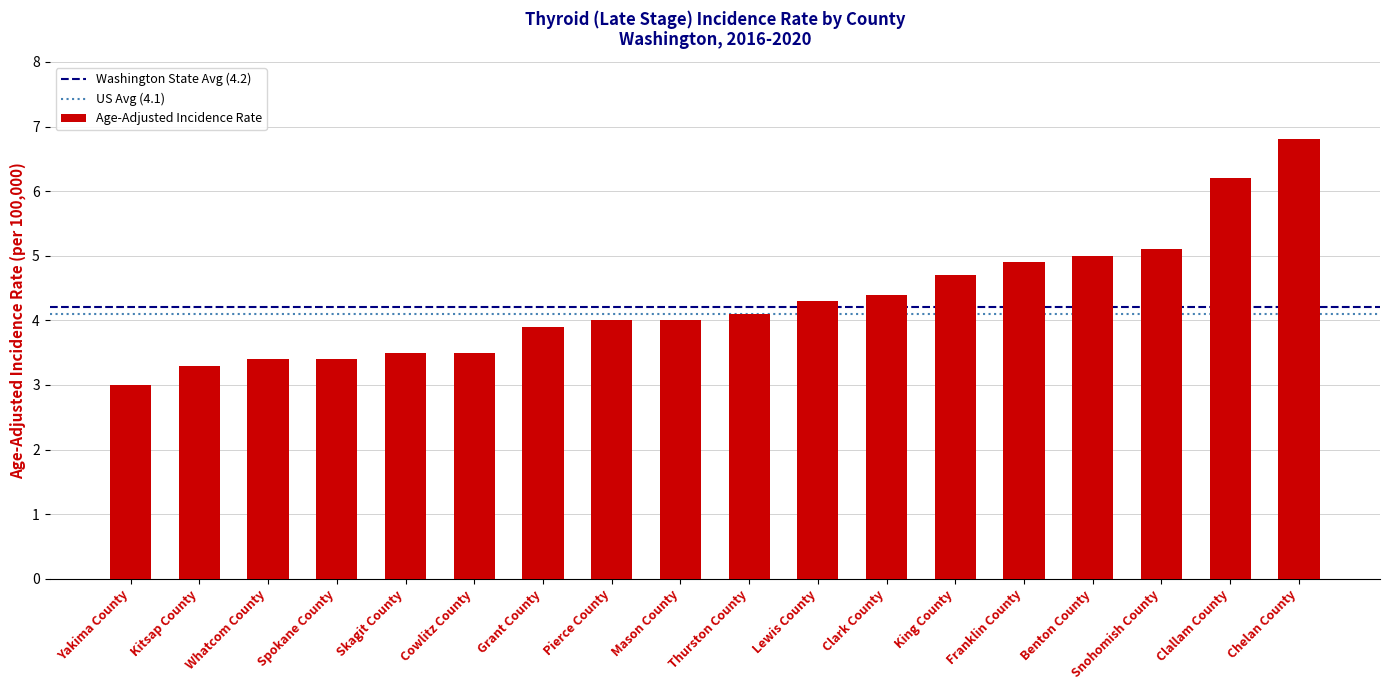

Are the bars horizontal?

No